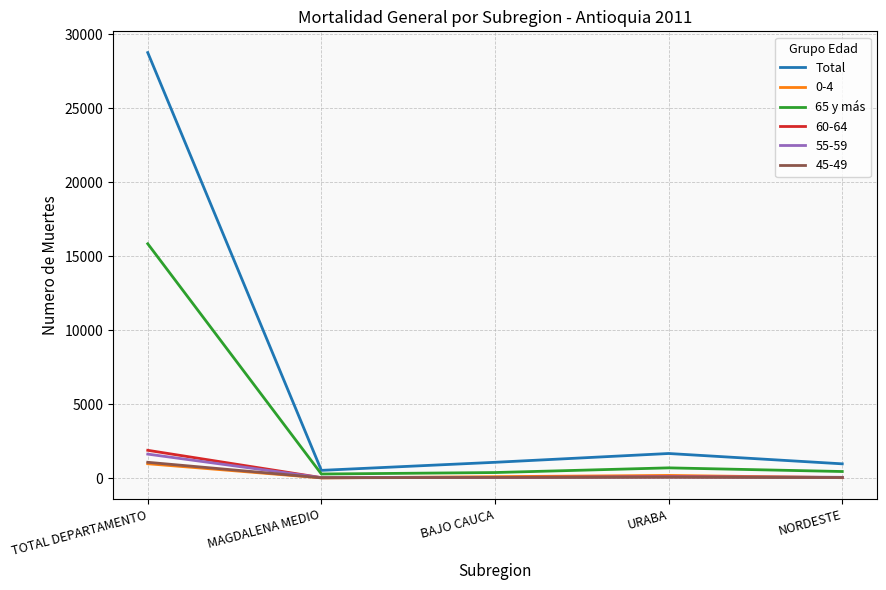

What is the greatest value displayed?

28768